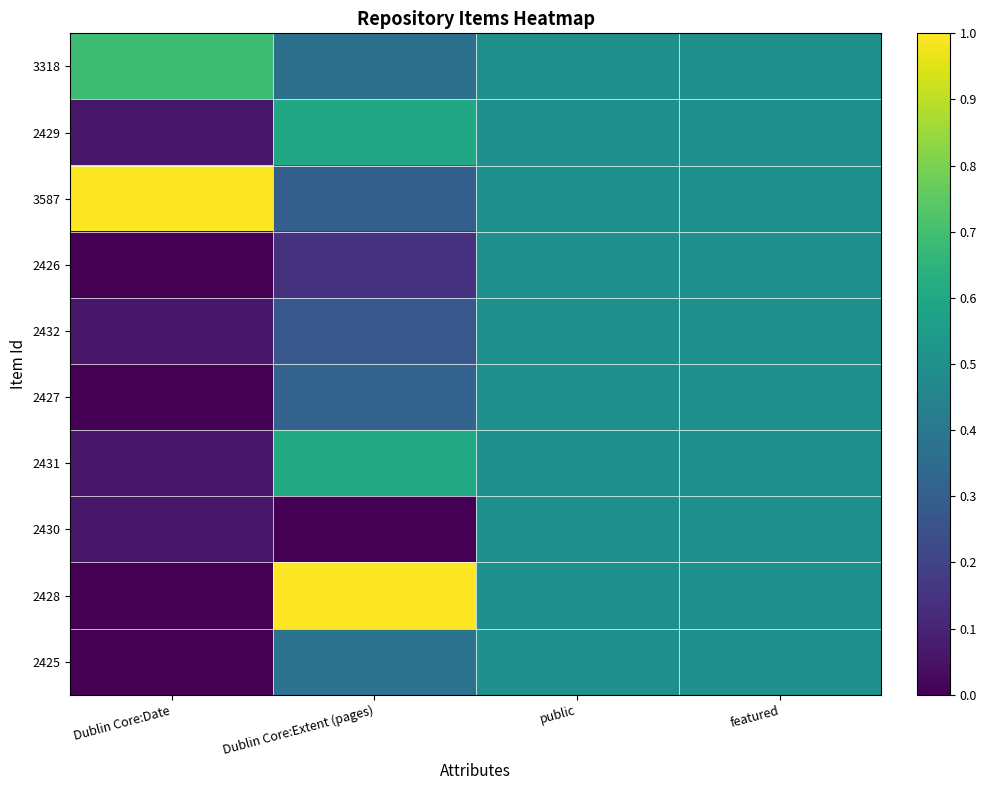

Reading right to left, list all the values displayed in this chart.

3318: featured=0.5	public=0.5	Dublin Core:Extent (pages)=0.4	Dublin Core:Date=0.7
2429: featured=0.5	public=0.5	Dublin Core:Extent (pages)=0.6	Dublin Core:Date=0.1
3587: featured=0.5	public=0.5	Dublin Core:Extent (pages)=0.3	Dublin Core:Date=1.0
2426: featured=0.5	public=0.5	Dublin Core:Extent (pages)=0.1	Dublin Core:Date=0.0
2432: featured=0.5	public=0.5	Dublin Core:Extent (pages)=0.3	Dublin Core:Date=0.1
2427: featured=0.5	public=0.5	Dublin Core:Extent (pages)=0.3	Dublin Core:Date=0.0
2431: featured=0.5	public=0.5	Dublin Core:Extent (pages)=0.6	Dublin Core:Date=0.1
2430: featured=0.5	public=0.5	Dublin Core:Extent (pages)=0.0	Dublin Core:Date=0.1
2428: featured=0.5	public=0.5	Dublin Core:Extent (pages)=1.0	Dublin Core:Date=0.0
2425: featured=0.5	public=0.5	Dublin Core:Extent (pages)=0.4	Dublin Core:Date=0.0